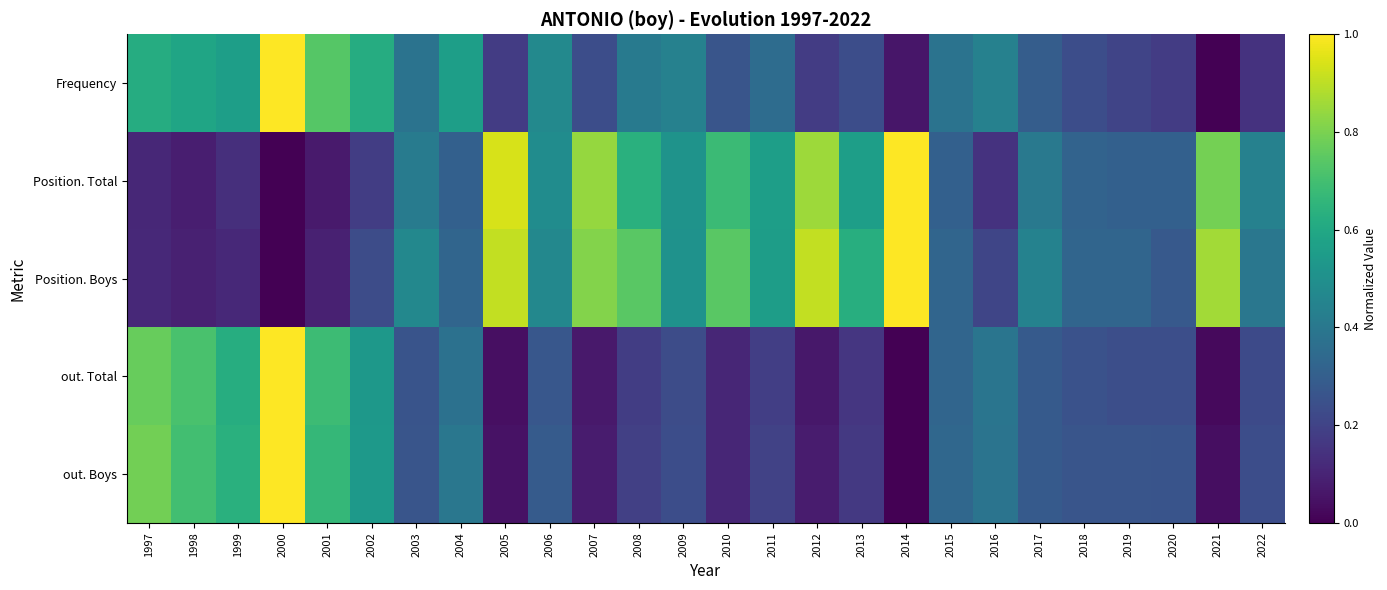

Rank the series by their maximum value, from highest to lowest.

Frequency, Position. Total, Position. Boys, out. Total, out. Boys